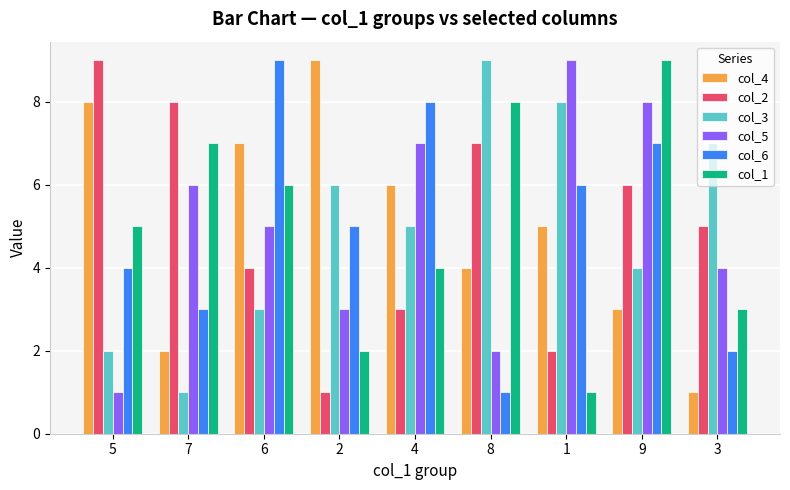

What is the average value of the col_1 series?

5